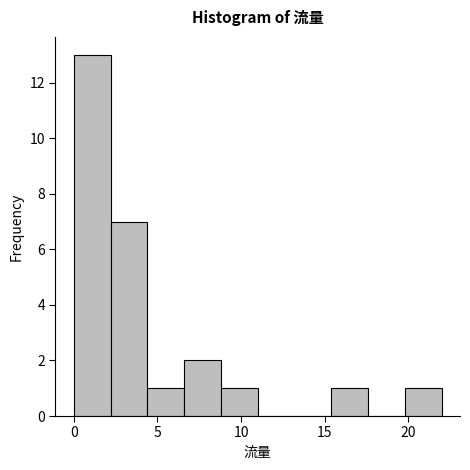

How tall is the bar that spans 8.8 to 11.0 on the x-axis? Neither the bar edges nor the heights are printed on the chart, so give them approximately, as read against the axes.

1